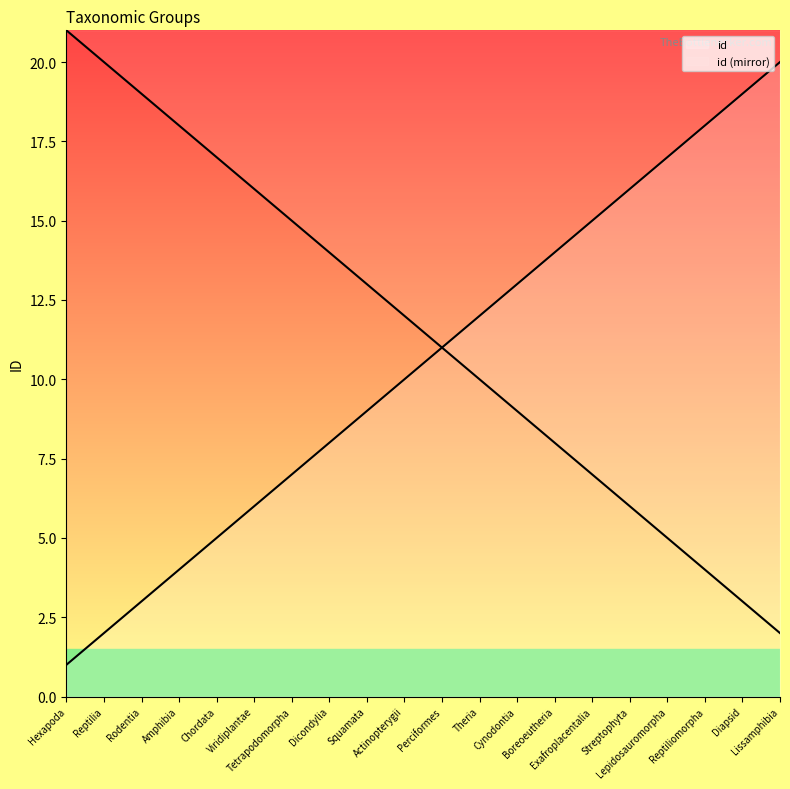

What is the change in value from Actinopterygii to Cynodontia?

+3